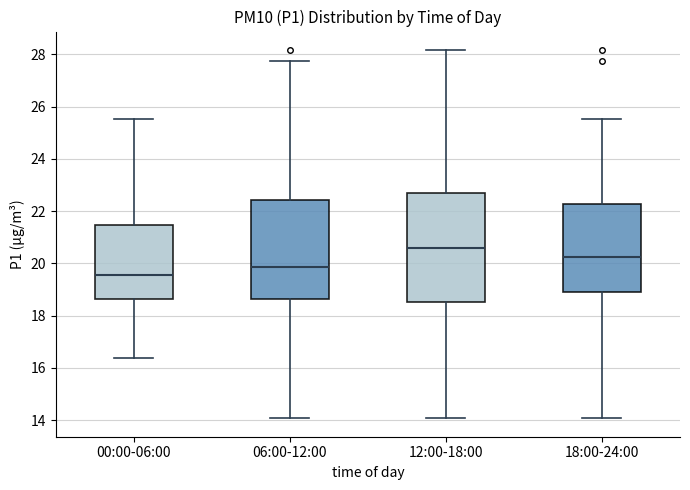

Reading left to right, read every box against the y-axis: the position of its median line, the range the box covers, and the ends of its whiskers. The values are not printed on the chart, so give them approximately, as read against the axis.

00:00-06:00: median 19.6, box 18.6 to 21.4, whiskers 16.4 to 25.6
06:00-12:00: median 19.8, box 18.6 to 22.4, whiskers 14.0 to 27.8
12:00-18:00: median 20.6, box 18.6 to 22.6, whiskers 14.0 to 28.2
18:00-24:00: median 20.2, box 18.8 to 22.2, whiskers 14.0 to 25.6